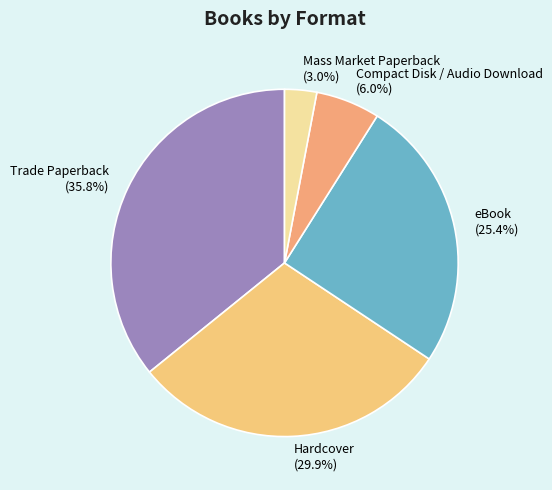

Is it true that eBook is 16% of the pie?

False